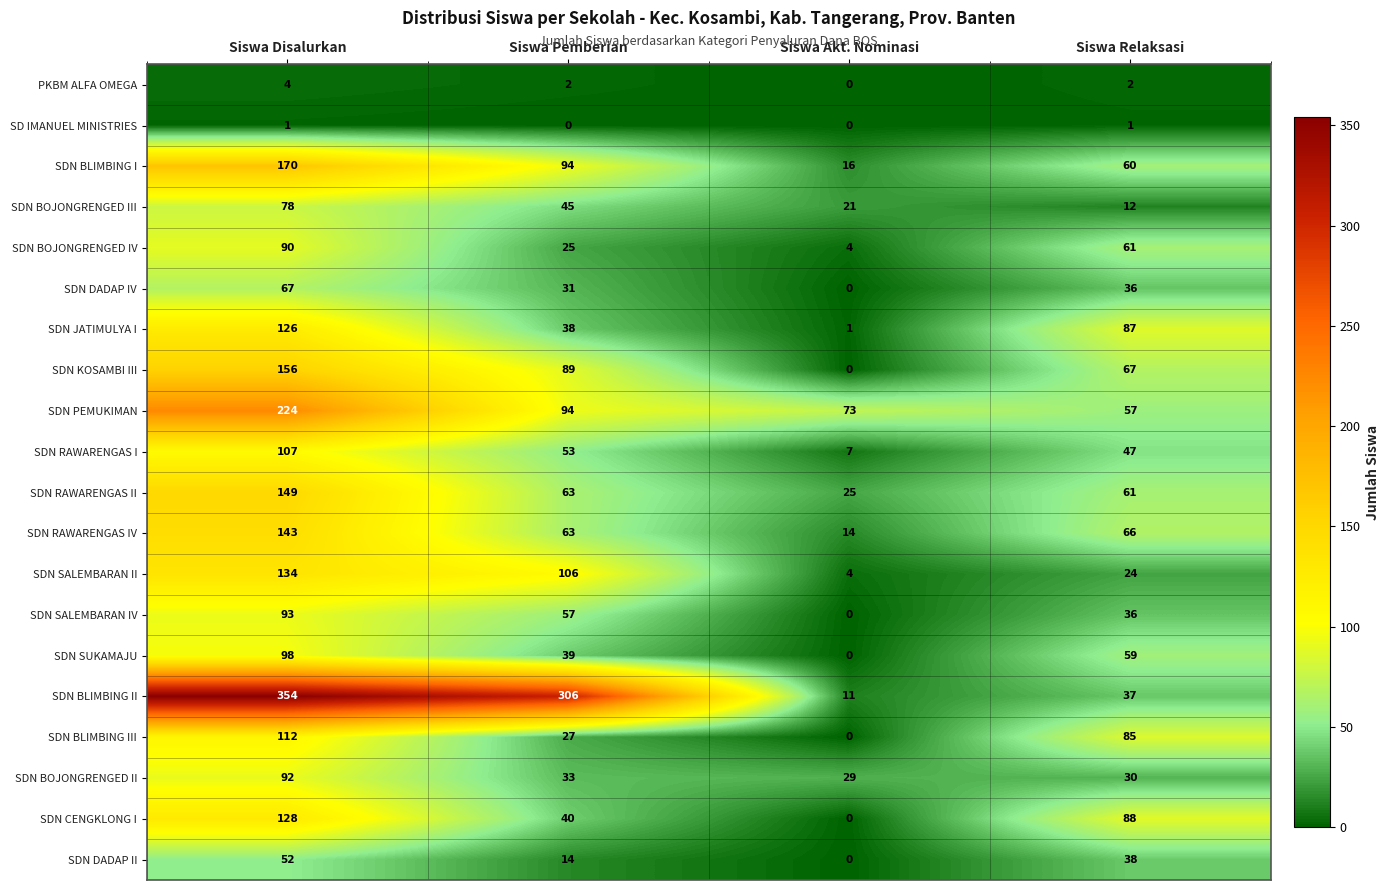

How many data points in SDN KOSAMBI III are less than 89?

2